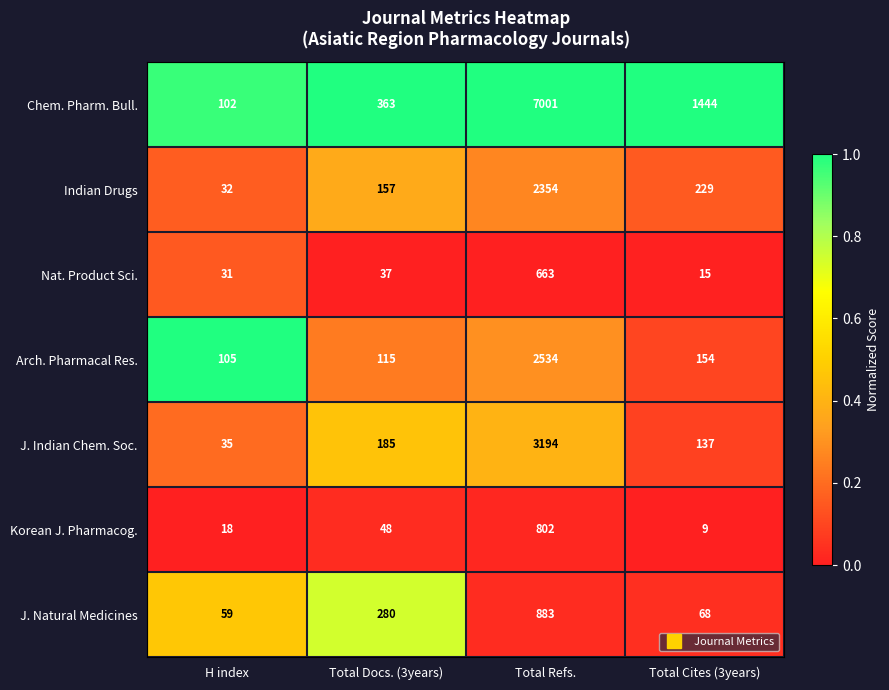

Between H index and Total Cites (3years), which series saw the biggest shift?

Chem. Pharm. Bull.